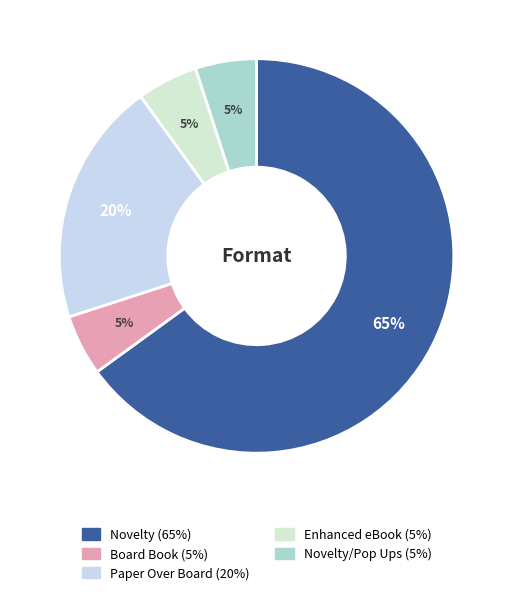

Which category has the biggest portion of the pie?

Novelty